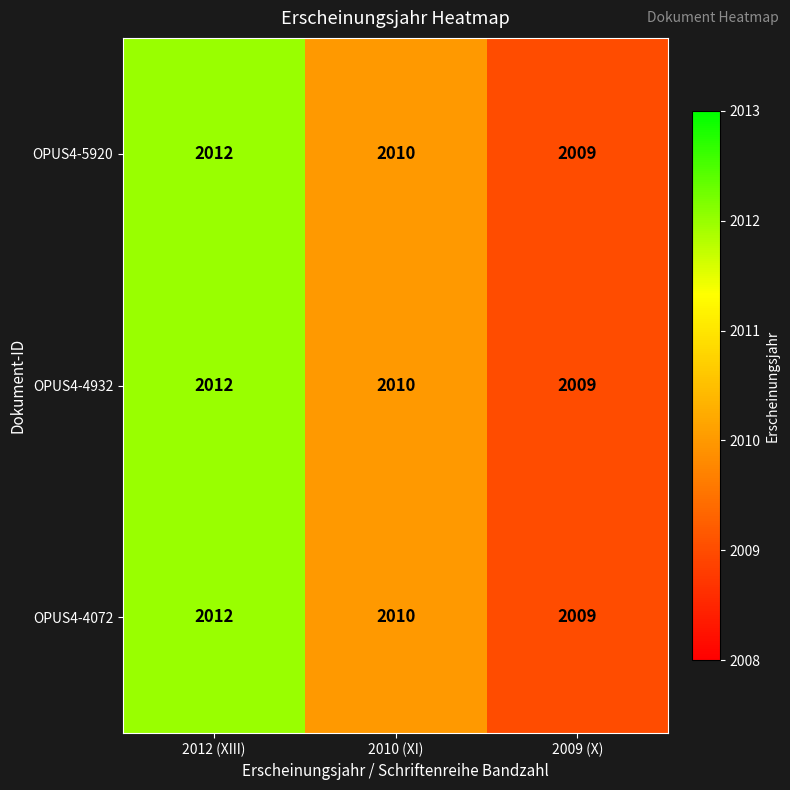

At which category is the sum across all series the highest?

2012 (XIII)